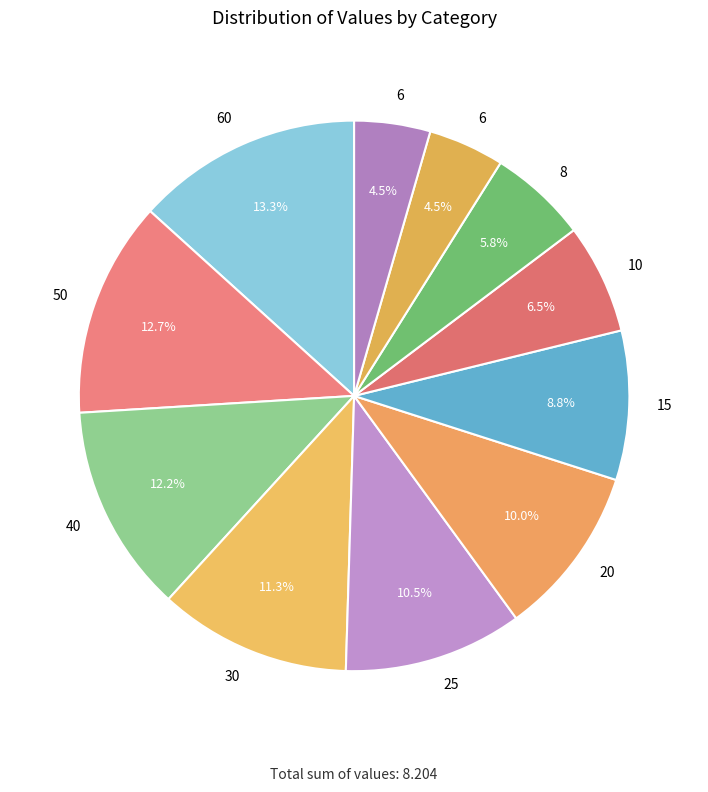

How many segments does this pie chart have?

11